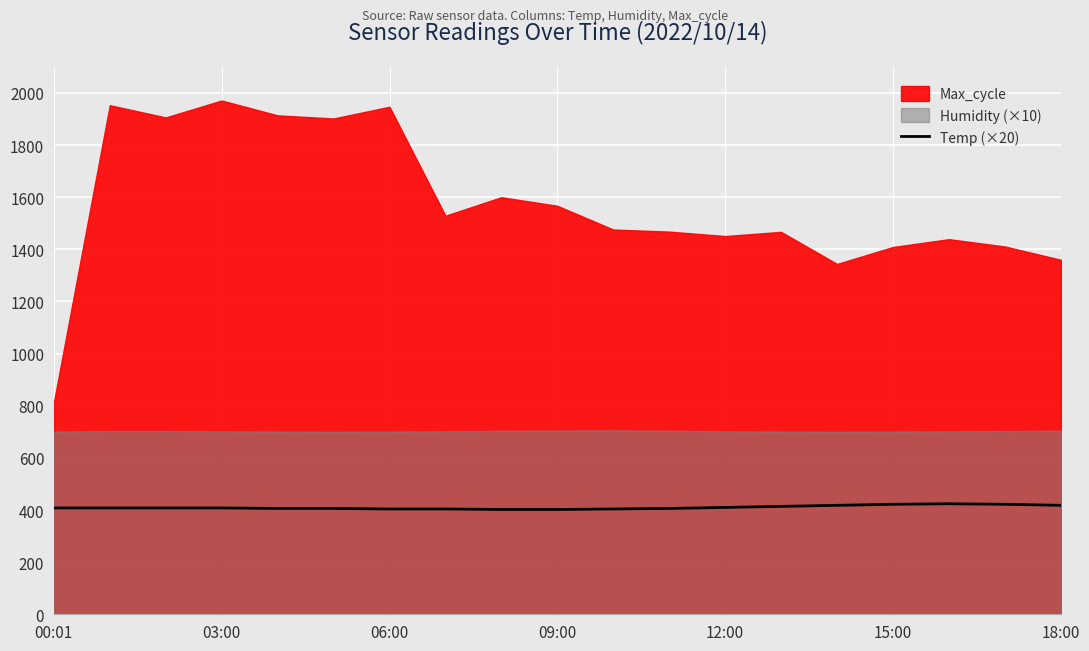

The value of Temp (×20) at 12:00 is 410. True or false?

True